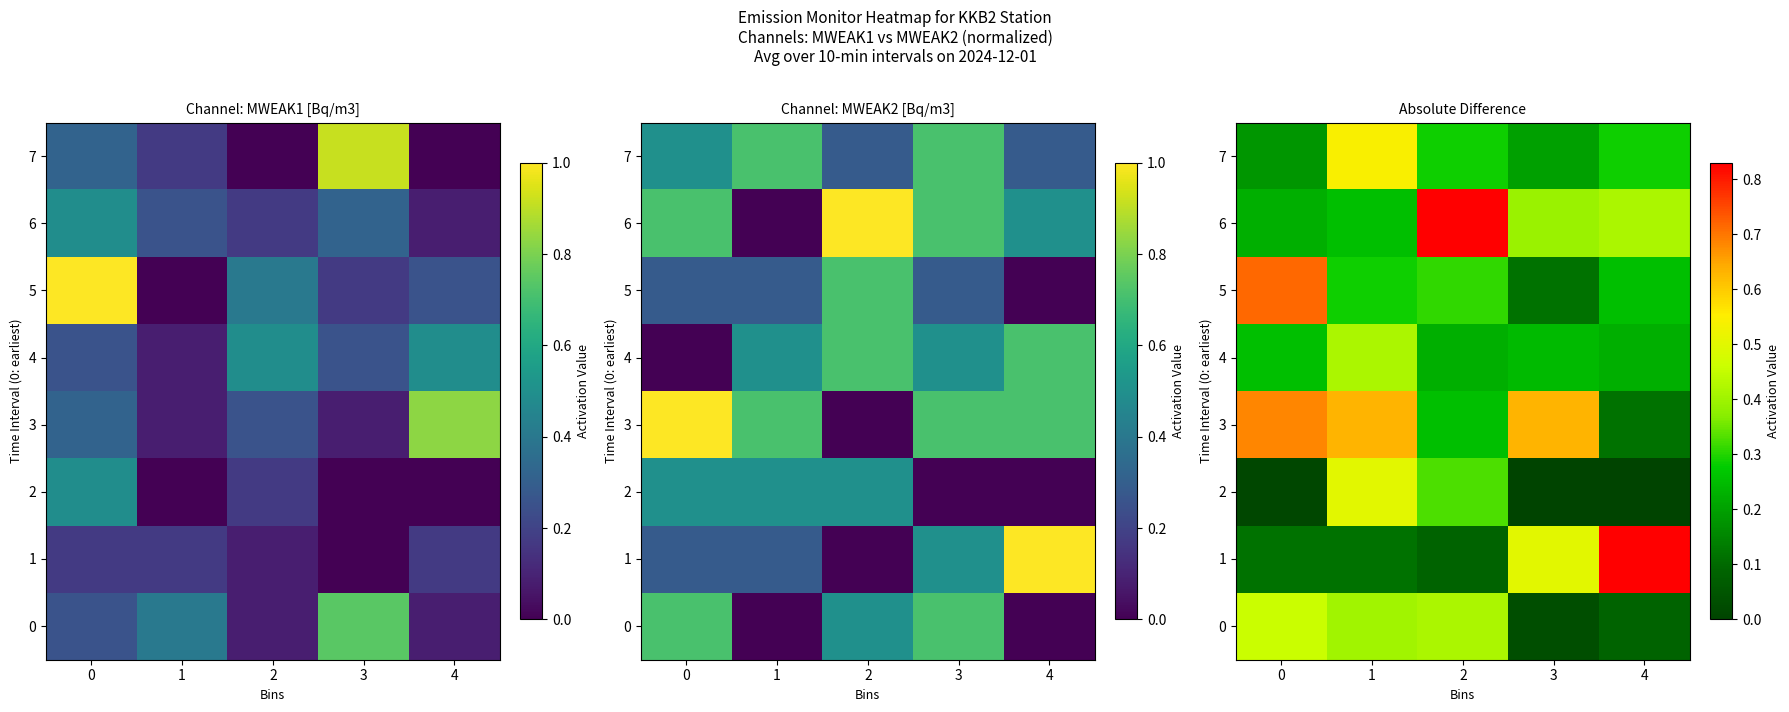

How many data points in 2 are above 0?

3